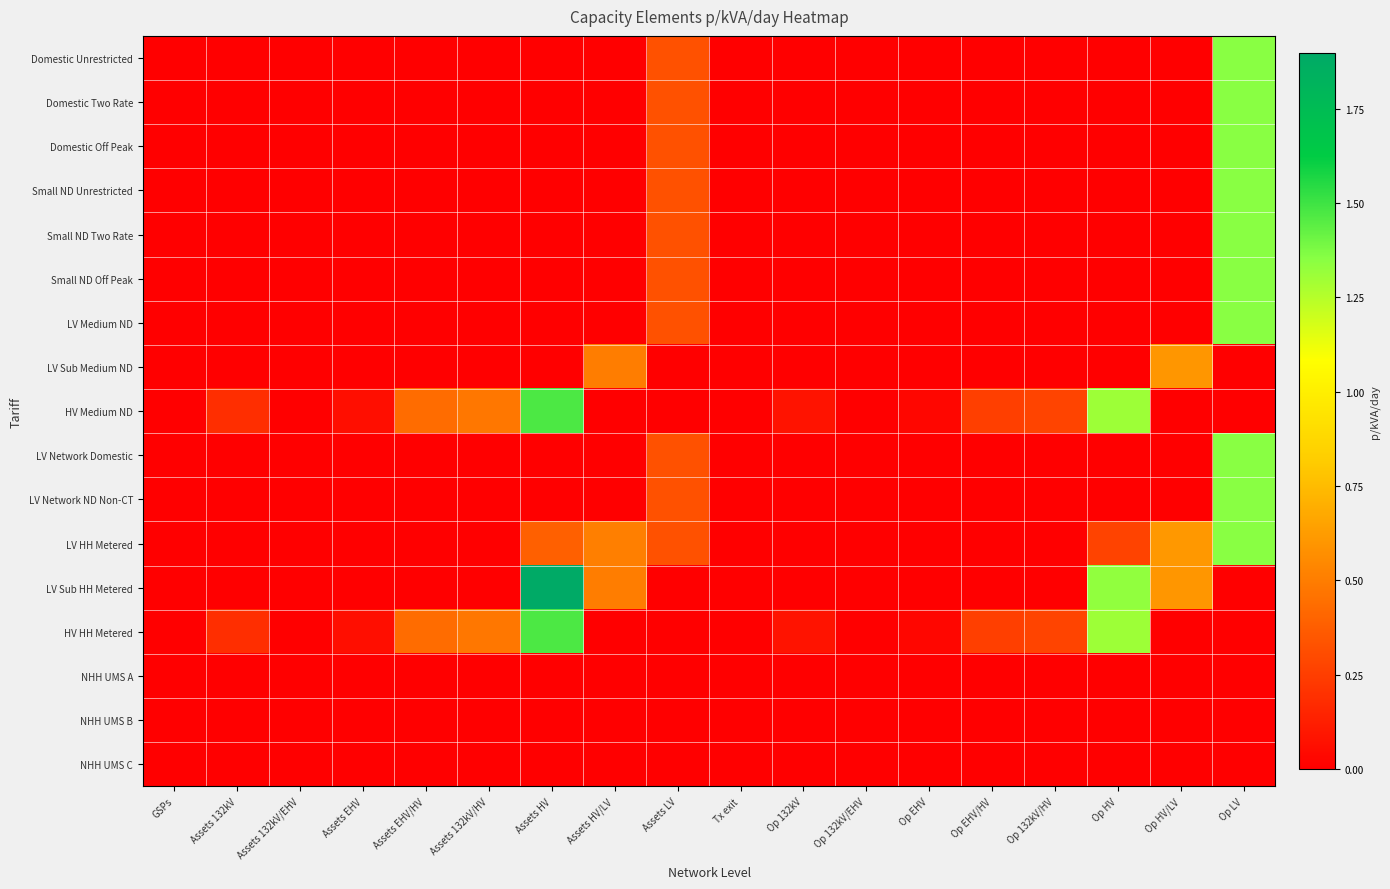

Reading right to left, list all the values displayed in this chart.

Domestic Unrestricted: Op LV=1.4	Op HV/LV=0.0	Op HV=0.0	Op 132kV/HV=0.0	Op EHV/HV=0.0	Op EHV=0.0	Op 132kV/EHV=0.0	Op 132kV=0.0	Tx exit=0.0	Assets LV=0.3	Assets HV/LV=0.0	Assets HV=0.0	Assets 132kV/HV=0.0	Assets EHV/HV=0.0	Assets EHV=0.0	Assets 132kV/EHV=0.0	Assets 132kV=0.0	GSPs=0.0
Domestic Two Rate: Op LV=1.4	Op HV/LV=0.0	Op HV=0.0	Op 132kV/HV=0.0	Op EHV/HV=0.0	Op EHV=0.0	Op 132kV/EHV=0.0	Op 132kV=0.0	Tx exit=0.0	Assets LV=0.3	Assets HV/LV=0.0	Assets HV=0.0	Assets 132kV/HV=0.0	Assets EHV/HV=0.0	Assets EHV=0.0	Assets 132kV/EHV=0.0	Assets 132kV=0.0	GSPs=0.0
Domestic Off Peak: Op LV=1.4	Op HV/LV=0.0	Op HV=0.0	Op 132kV/HV=0.0	Op EHV/HV=0.0	Op EHV=0.0	Op 132kV/EHV=0.0	Op 132kV=0.0	Tx exit=0.0	Assets LV=0.3	Assets HV/LV=0.0	Assets HV=0.0	Assets 132kV/HV=0.0	Assets EHV/HV=0.0	Assets EHV=0.0	Assets 132kV/EHV=0.0	Assets 132kV=0.0	GSPs=0.0
Small ND Unrestricted: Op LV=1.4	Op HV/LV=0.0	Op HV=0.0	Op 132kV/HV=0.0	Op EHV/HV=0.0	Op EHV=0.0	Op 132kV/EHV=0.0	Op 132kV=0.0	Tx exit=0.0	Assets LV=0.3	Assets HV/LV=0.0	Assets HV=0.0	Assets 132kV/HV=0.0	Assets EHV/HV=0.0	Assets EHV=0.0	Assets 132kV/EHV=0.0	Assets 132kV=0.0	GSPs=0.0
Small ND Two Rate: Op LV=1.4	Op HV/LV=0.0	Op HV=0.0	Op 132kV/HV=0.0	Op EHV/HV=0.0	Op EHV=0.0	Op 132kV/EHV=0.0	Op 132kV=0.0	Tx exit=0.0	Assets LV=0.3	Assets HV/LV=0.0	Assets HV=0.0	Assets 132kV/HV=0.0	Assets EHV/HV=0.0	Assets EHV=0.0	Assets 132kV/EHV=0.0	Assets 132kV=0.0	GSPs=0.0
Small ND Off Peak: Op LV=1.4	Op HV/LV=0.0	Op HV=0.0	Op 132kV/HV=0.0	Op EHV/HV=0.0	Op EHV=0.0	Op 132kV/EHV=0.0	Op 132kV=0.0	Tx exit=0.0	Assets LV=0.3	Assets HV/LV=0.0	Assets HV=0.0	Assets 132kV/HV=0.0	Assets EHV/HV=0.0	Assets EHV=0.0	Assets 132kV/EHV=0.0	Assets 132kV=0.0	GSPs=0.0
LV Medium ND: Op LV=1.4	Op HV/LV=0.0	Op HV=0.0	Op 132kV/HV=0.0	Op EHV/HV=0.0	Op EHV=0.0	Op 132kV/EHV=0.0	Op 132kV=0.0	Tx exit=0.0	Assets LV=0.3	Assets HV/LV=0.0	Assets HV=0.0	Assets 132kV/HV=0.0	Assets EHV/HV=0.0	Assets EHV=0.0	Assets 132kV/EHV=0.0	Assets 132kV=0.0	GSPs=0.0
LV Sub Medium ND: Op LV=0.0	Op HV/LV=0.6	Op HV=0.0	Op 132kV/HV=0.0	Op EHV/HV=0.0	Op EHV=0.0	Op 132kV/EHV=0.0	Op 132kV=0.0	Tx exit=0.0	Assets LV=0.0	Assets HV/LV=0.5	Assets HV=0.0	Assets 132kV/HV=0.0	Assets EHV/HV=0.0	Assets EHV=0.0	Assets 132kV/EHV=0.0	Assets 132kV=0.0	GSPs=0.0
HV Medium ND: Op LV=0.0	Op HV/LV=0.0	Op HV=1.3	Op 132kV/HV=0.3	Op EHV/HV=0.3	Op EHV=0.0	Op 132kV/EHV=0.0	Op 132kV=0.1	Tx exit=0.0	Assets LV=0.0	Assets HV/LV=0.0	Assets HV=1.5	Assets 132kV/HV=0.5	Assets EHV/HV=0.4	Assets EHV=0.1	Assets 132kV/EHV=0.0	Assets 132kV=0.2	GSPs=0.0
LV Network Domestic: Op LV=1.4	Op HV/LV=0.0	Op HV=0.0	Op 132kV/HV=0.0	Op EHV/HV=0.0	Op EHV=0.0	Op 132kV/EHV=0.0	Op 132kV=0.0	Tx exit=0.0	Assets LV=0.3	Assets HV/LV=0.0	Assets HV=0.0	Assets 132kV/HV=0.0	Assets EHV/HV=0.0	Assets EHV=0.0	Assets 132kV/EHV=0.0	Assets 132kV=0.0	GSPs=0.0
LV Network ND Non-CT: Op LV=1.4	Op HV/LV=0.0	Op HV=0.0	Op 132kV/HV=0.0	Op EHV/HV=0.0	Op EHV=0.0	Op 132kV/EHV=0.0	Op 132kV=0.0	Tx exit=0.0	Assets LV=0.3	Assets HV/LV=0.0	Assets HV=0.0	Assets 132kV/HV=0.0	Assets EHV/HV=0.0	Assets EHV=0.0	Assets 132kV/EHV=0.0	Assets 132kV=0.0	GSPs=0.0
LV HH Metered: Op LV=1.4	Op HV/LV=0.6	Op HV=0.3	Op 132kV/HV=0.0	Op EHV/HV=0.0	Op EHV=0.0	Op 132kV/EHV=0.0	Op 132kV=0.0	Tx exit=0.0	Assets LV=0.3	Assets HV/LV=0.5	Assets HV=0.4	Assets 132kV/HV=0.0	Assets EHV/HV=0.0	Assets EHV=0.0	Assets 132kV/EHV=0.0	Assets 132kV=0.0	GSPs=0.0
LV Sub HH Metered: Op LV=0.0	Op HV/LV=0.6	Op HV=1.3	Op 132kV/HV=0.0	Op EHV/HV=0.0	Op EHV=0.0	Op 132kV/EHV=0.0	Op 132kV=0.0	Tx exit=0.0	Assets LV=0.0	Assets HV/LV=0.5	Assets HV=1.9	Assets 132kV/HV=0.0	Assets EHV/HV=0.0	Assets EHV=0.0	Assets 132kV/EHV=0.0	Assets 132kV=0.0	GSPs=0.0
HV HH Metered: Op LV=0.0	Op HV/LV=0.0	Op HV=1.3	Op 132kV/HV=0.3	Op EHV/HV=0.3	Op EHV=0.0	Op 132kV/EHV=0.0	Op 132kV=0.1	Tx exit=0.0	Assets LV=0.0	Assets HV/LV=0.0	Assets HV=1.5	Assets 132kV/HV=0.5	Assets EHV/HV=0.4	Assets EHV=0.1	Assets 132kV/EHV=0.0	Assets 132kV=0.2	GSPs=0.0
NHH UMS A: Op LV=0.0	Op HV/LV=0.0	Op HV=0.0	Op 132kV/HV=0.0	Op EHV/HV=0.0	Op EHV=0.0	Op 132kV/EHV=0.0	Op 132kV=0.0	Tx exit=0.0	Assets LV=0.0	Assets HV/LV=0.0	Assets HV=0.0	Assets 132kV/HV=0.0	Assets EHV/HV=0.0	Assets EHV=0.0	Assets 132kV/EHV=0.0	Assets 132kV=0.0	GSPs=0.0
NHH UMS B: Op LV=0.0	Op HV/LV=0.0	Op HV=0.0	Op 132kV/HV=0.0	Op EHV/HV=0.0	Op EHV=0.0	Op 132kV/EHV=0.0	Op 132kV=0.0	Tx exit=0.0	Assets LV=0.0	Assets HV/LV=0.0	Assets HV=0.0	Assets 132kV/HV=0.0	Assets EHV/HV=0.0	Assets EHV=0.0	Assets 132kV/EHV=0.0	Assets 132kV=0.0	GSPs=0.0
NHH UMS C: Op LV=0.0	Op HV/LV=0.0	Op HV=0.0	Op 132kV/HV=0.0	Op EHV/HV=0.0	Op EHV=0.0	Op 132kV/EHV=0.0	Op 132kV=0.0	Tx exit=0.0	Assets LV=0.0	Assets HV/LV=0.0	Assets HV=0.0	Assets 132kV/HV=0.0	Assets EHV/HV=0.0	Assets EHV=0.0	Assets 132kV/EHV=0.0	Assets 132kV=0.0	GSPs=0.0